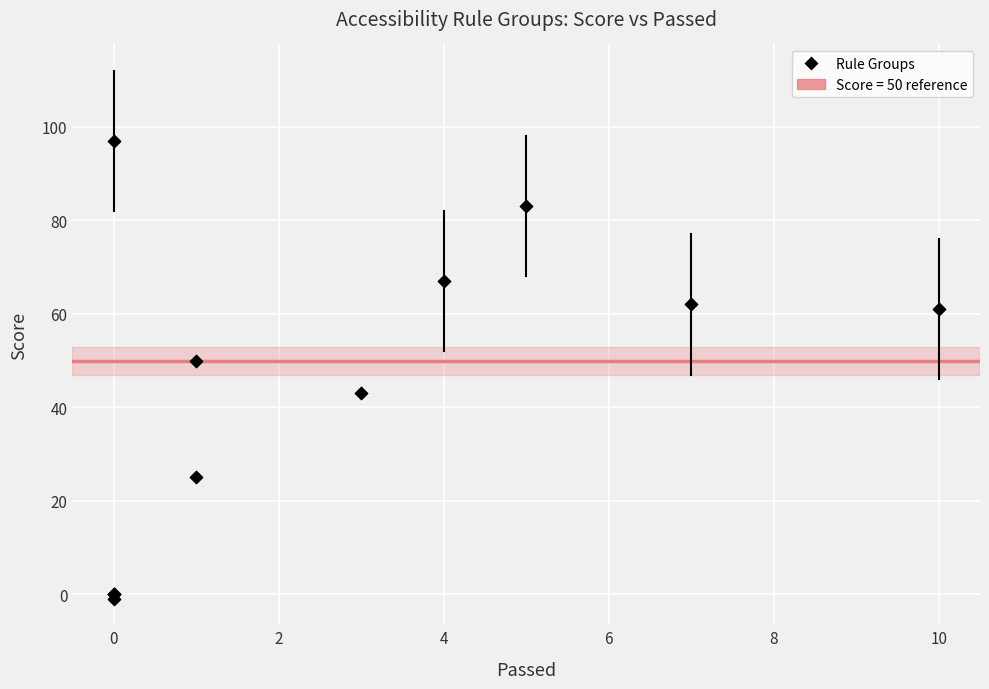

What Y value in the scatter plot is closest to 48?

50